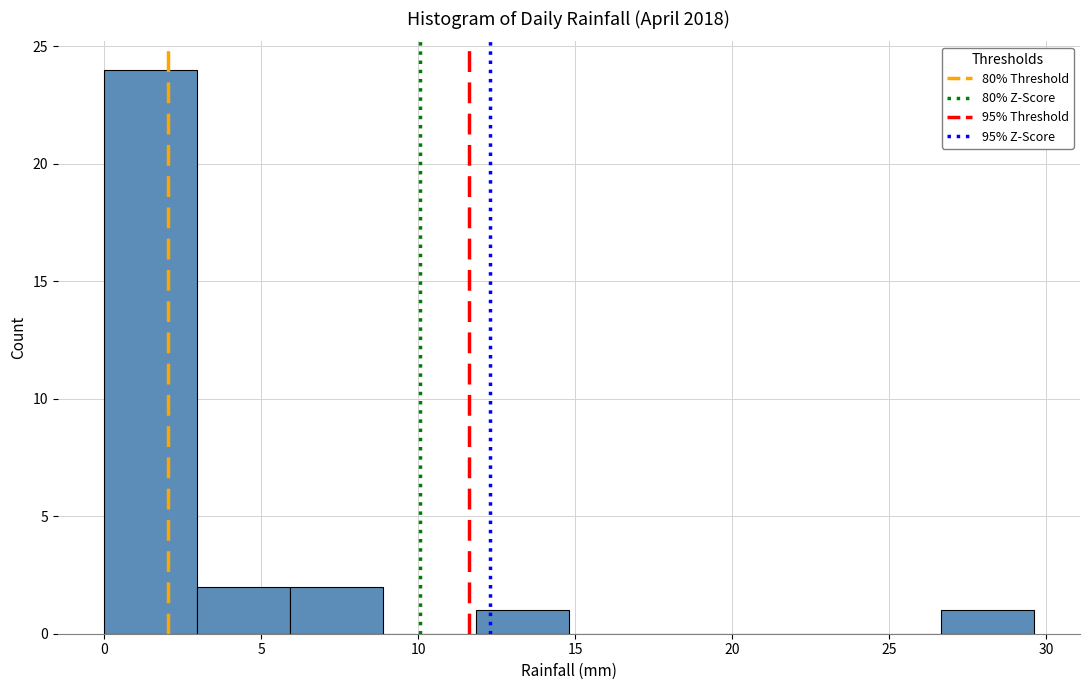

Reading left to right, transcribe this chart: for each bar, give the range it covers on the x-axis and its height. Neither the bar edges nor the heights are printed on the chart, so give them approximately, as read against the axes.

0.0 to 3.0: 24
3.0 to 6.0: 2
6.0 to 9.0: 2
9.0 to 12.0: 0
12.0 to 15.0: 1
15.0 to 18.0: 0
18.0 to 20.5: 0
20.5 to 23.5: 0
23.5 to 26.5: 0
26.5 to 29.5: 1